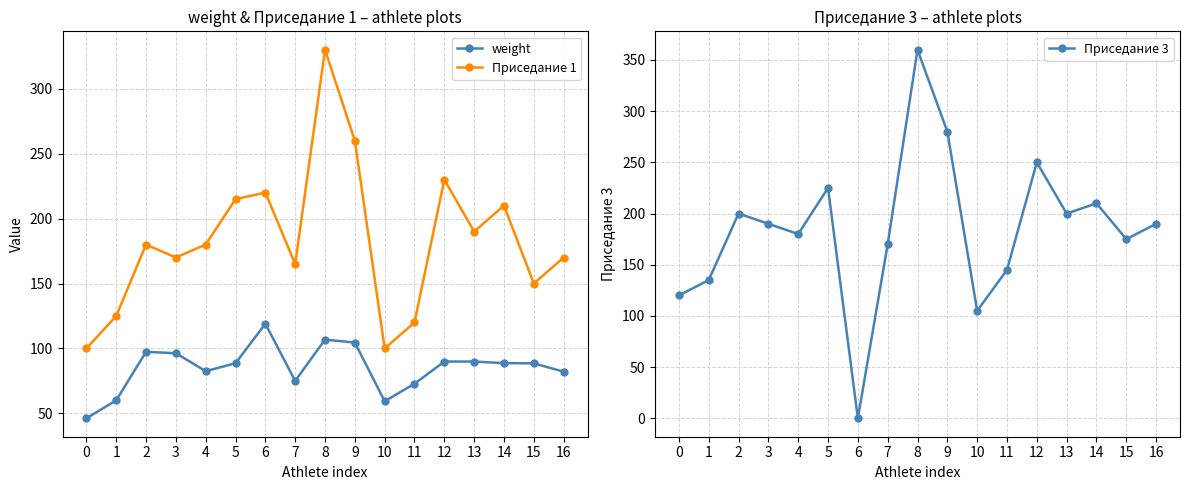

What is the difference between the highest and lowest values at 13?

110.1